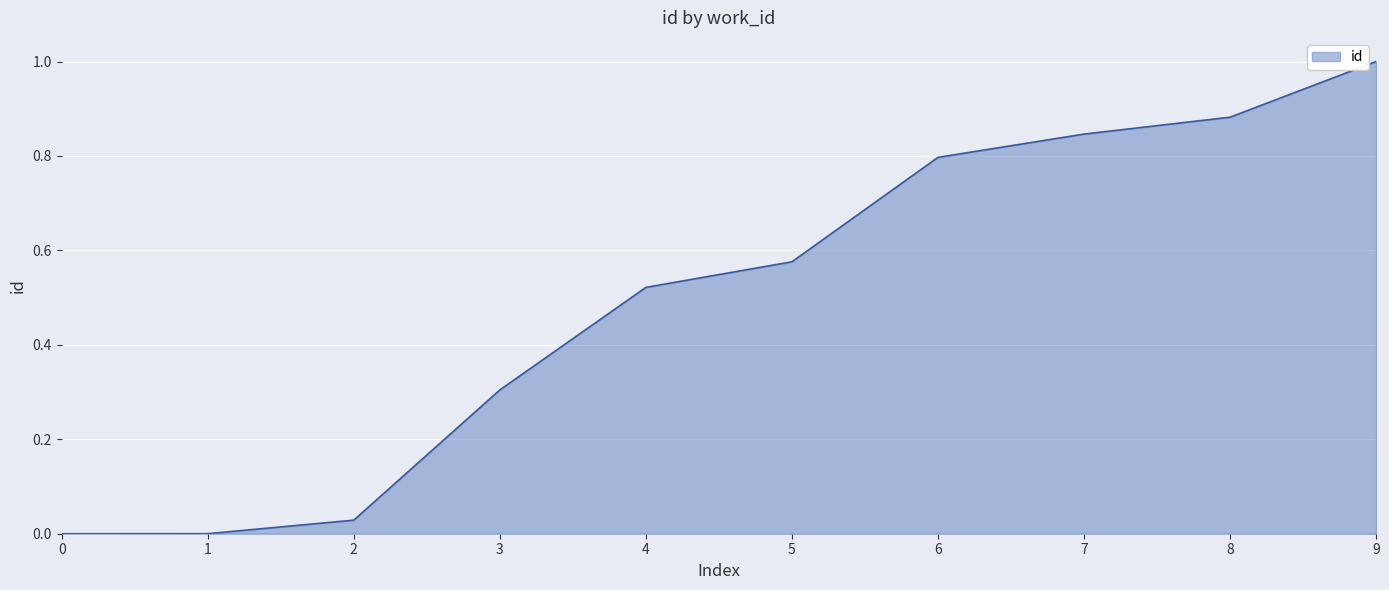

Which has a higher value, 6 or 8?

8